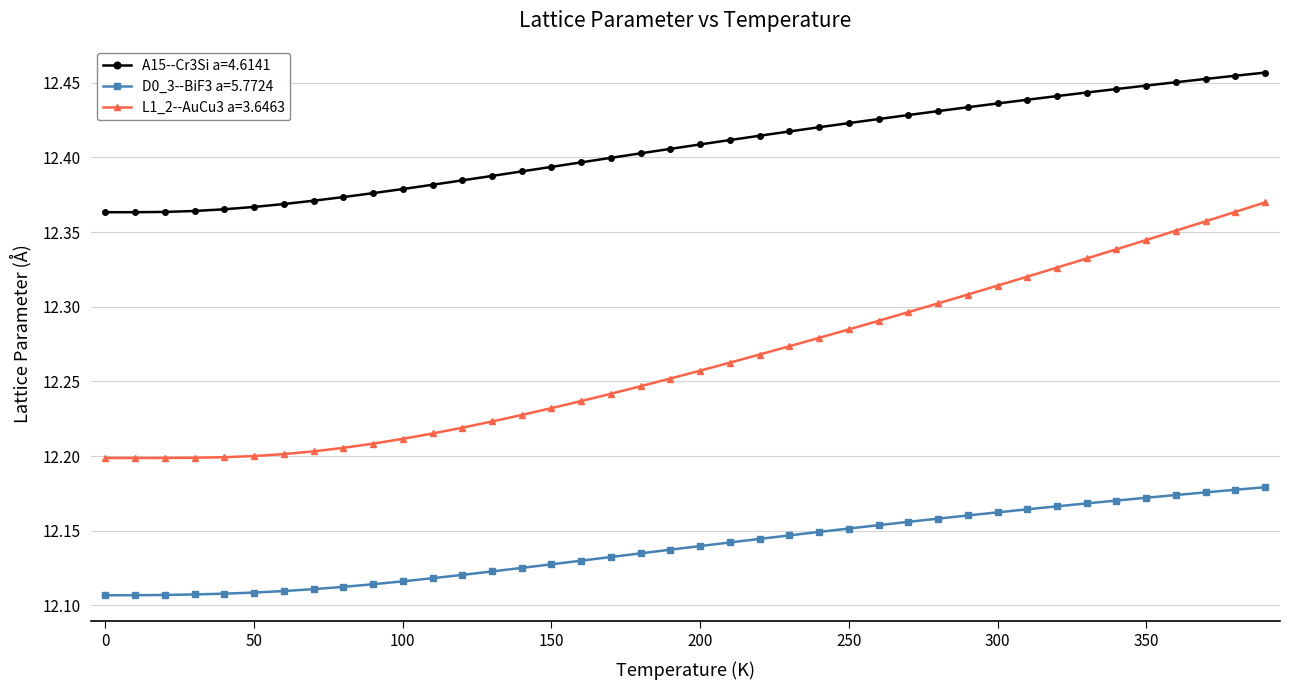

Which series has the widest spread of values?

L1_2--AuCu3 a=3.6463